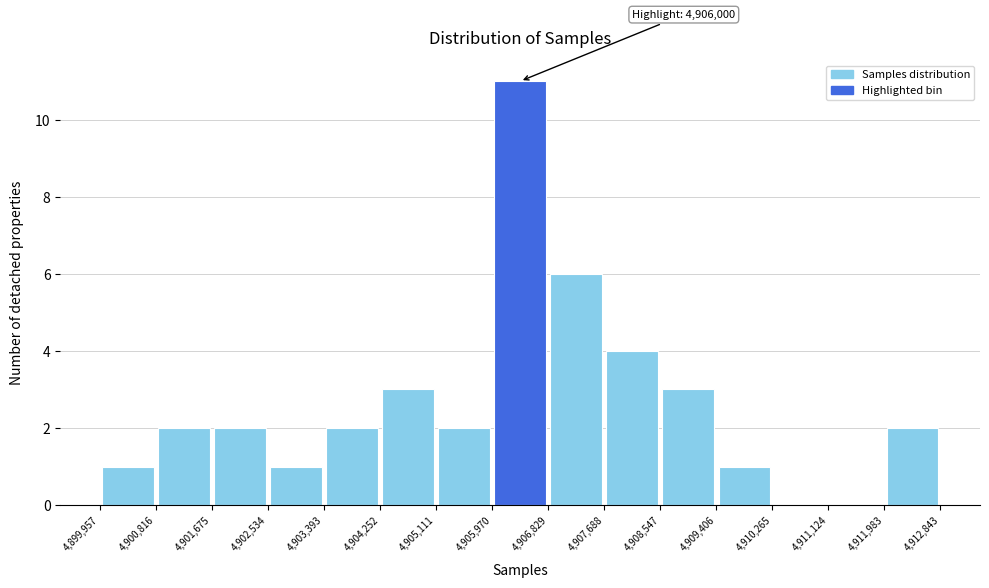

Which range on the x-axis has the tallest bar?

4,905,970 to 4,906,829